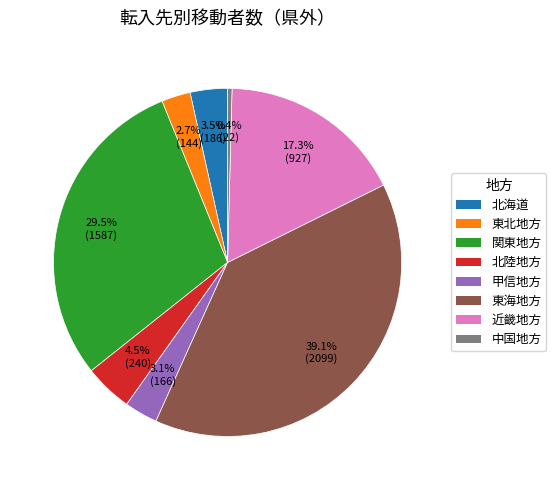

To the nearest percent, what is the average slice percentage?

12%